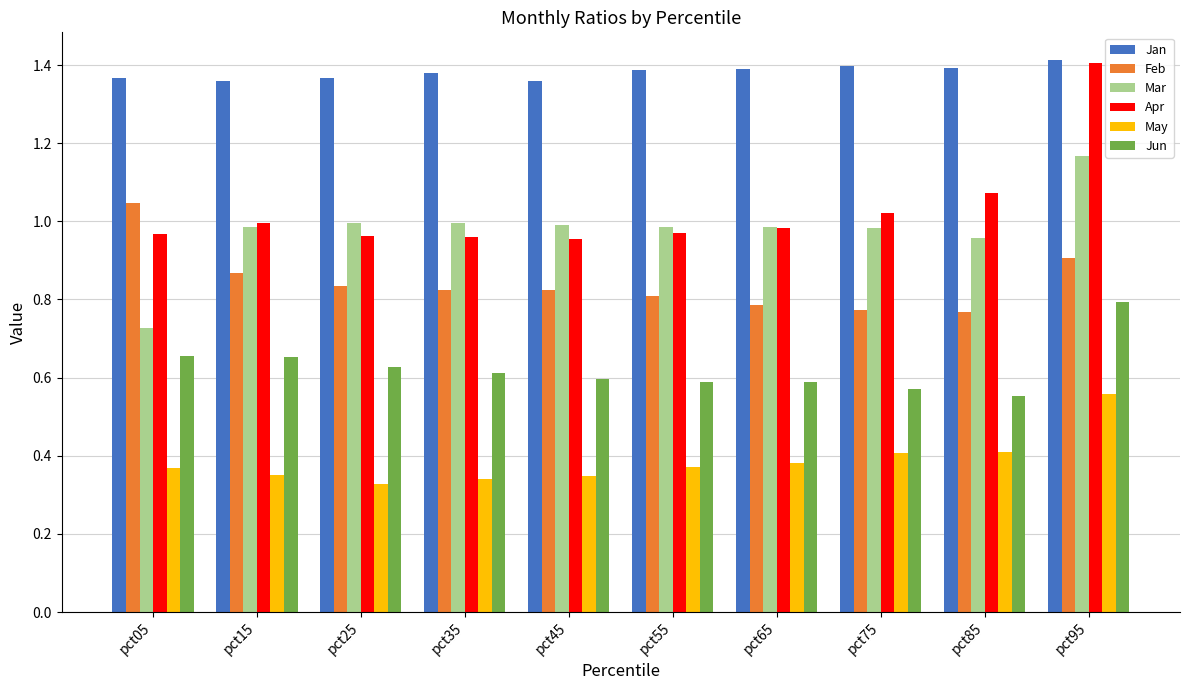

Is the value of Feb at pct95 greater than the value of May at pct25?

Yes